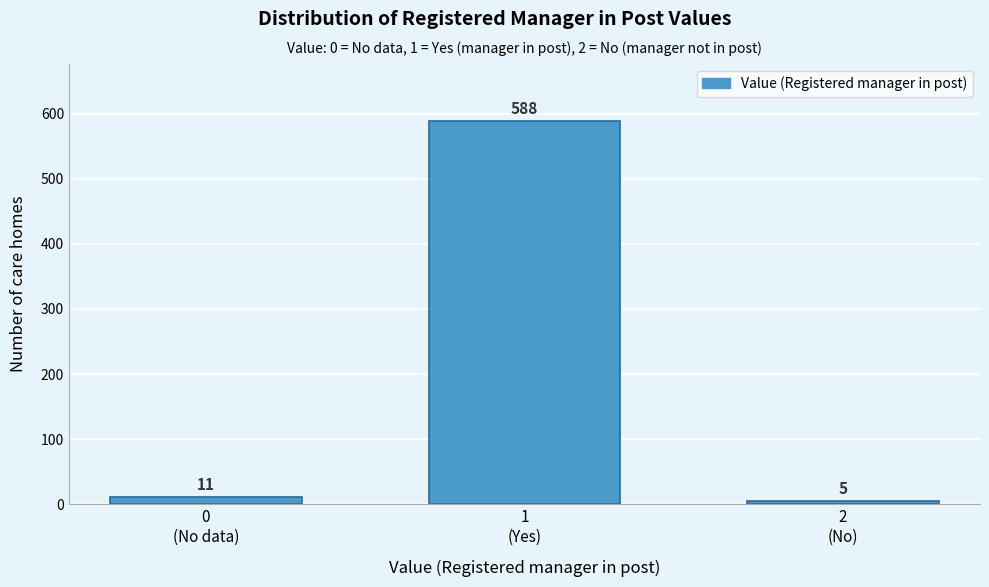

Reading left to right, transcribe all the data shown in this chart.

11	588	5